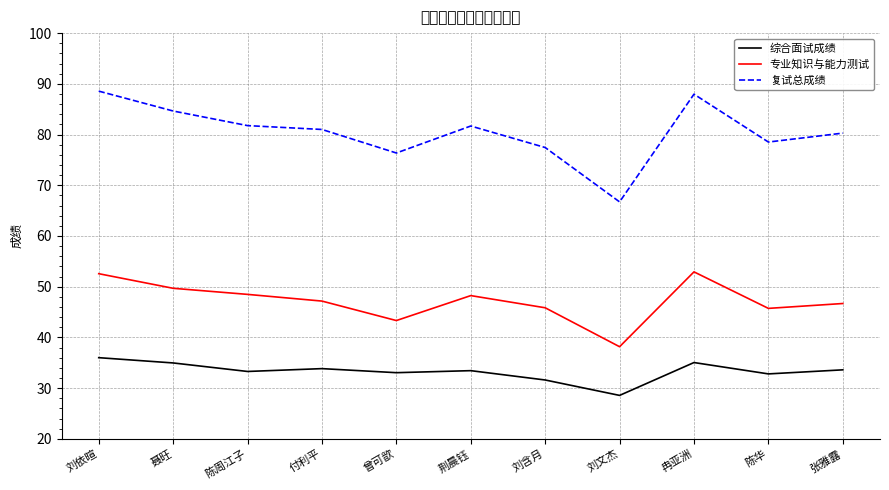

At which label does 专业知识与能力测试 reach its minimum?

刘文杰